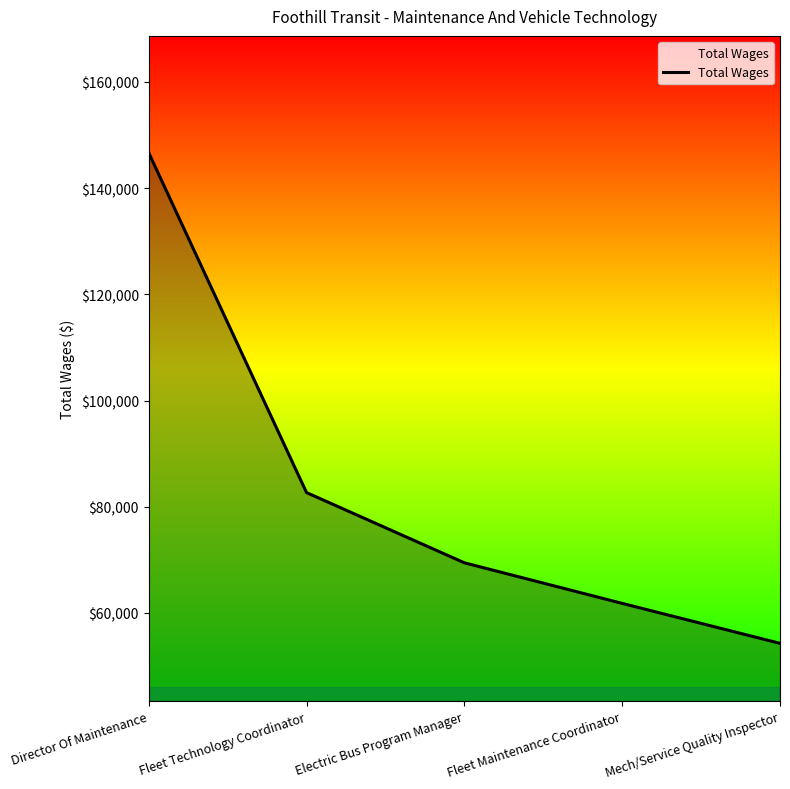

Count the number of categories in the chart.

5